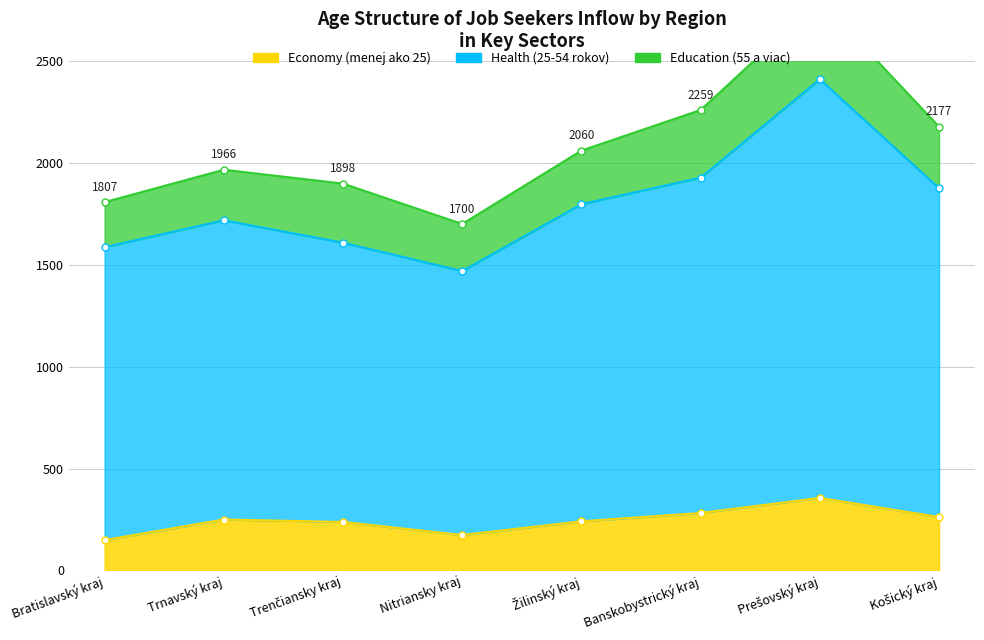

True or false: Economy (menej ako 25) and Health (25-54 rokov) intersect in this chart.

False